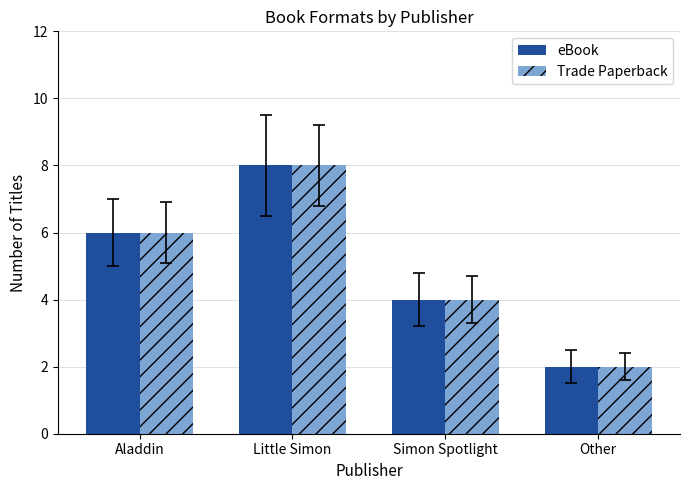

What value does the Trade Paperback series have at Simon Spotlight?

4